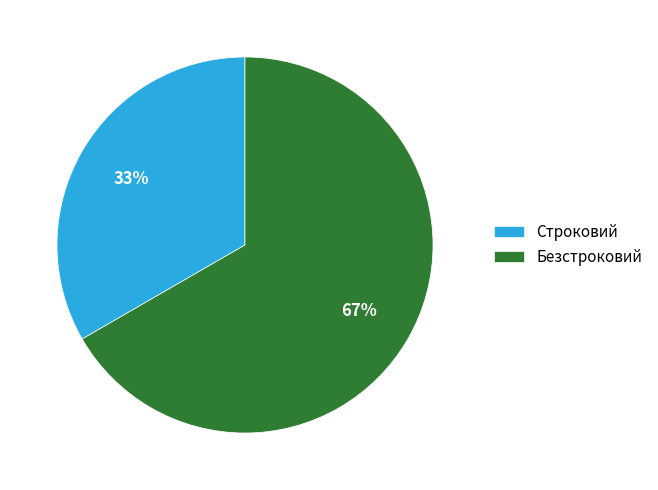

Is the sum of Безстроковий and Строковий greater than half?

Yes